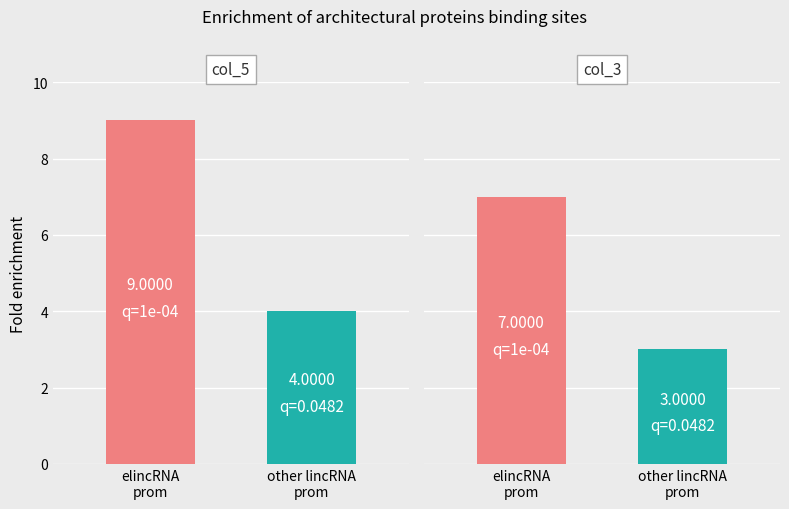

What are all the series names shown in the legend?

col_5, col_3